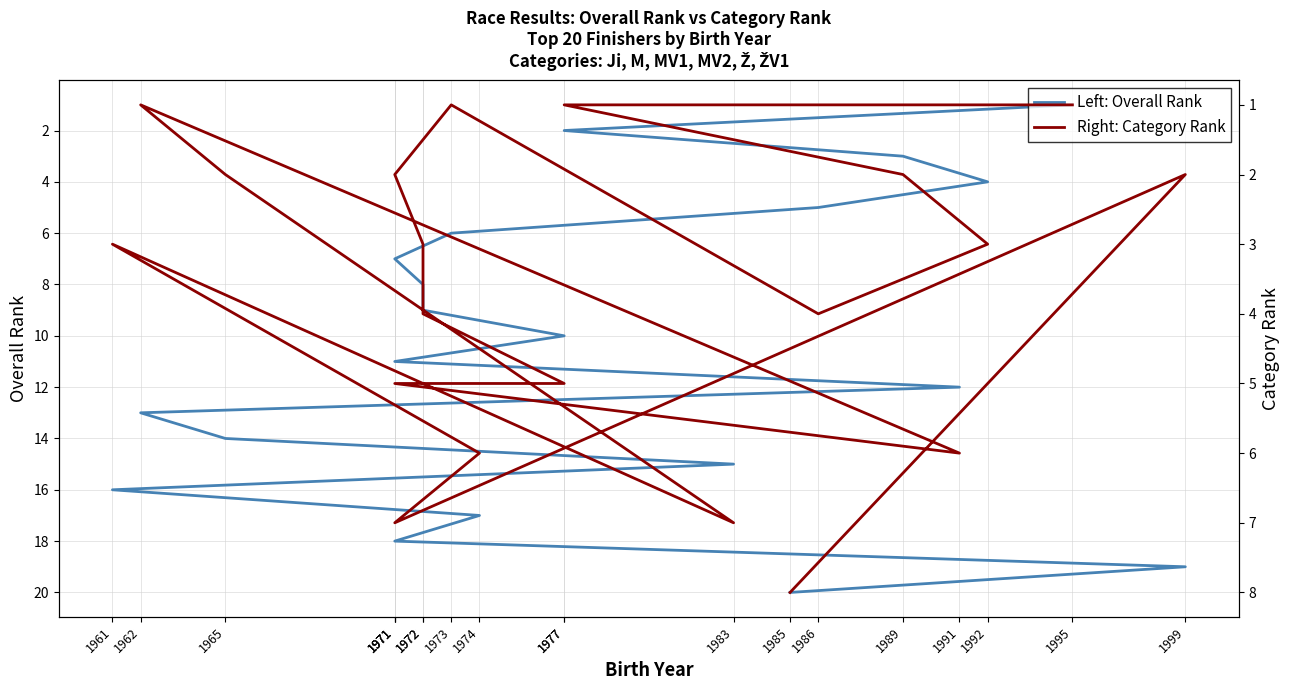

List the series in order of their peak value, highest first.

Left: Overall Rank, Right: Category Rank